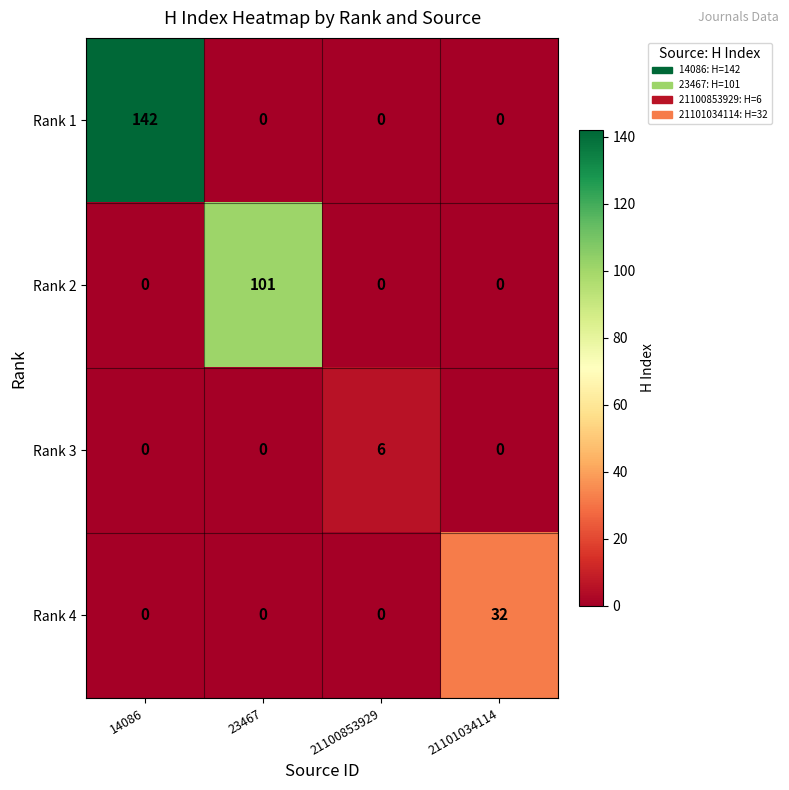

What is the difference between the maximum and second lowest values in the Rank 2 series?

101